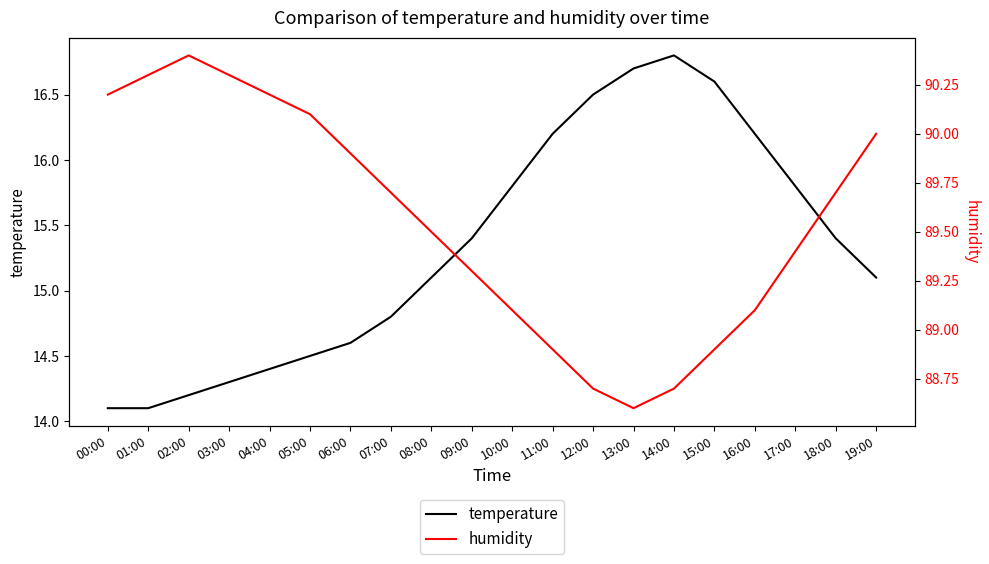

What is the approximate value of humidity at 17:00?

89.4